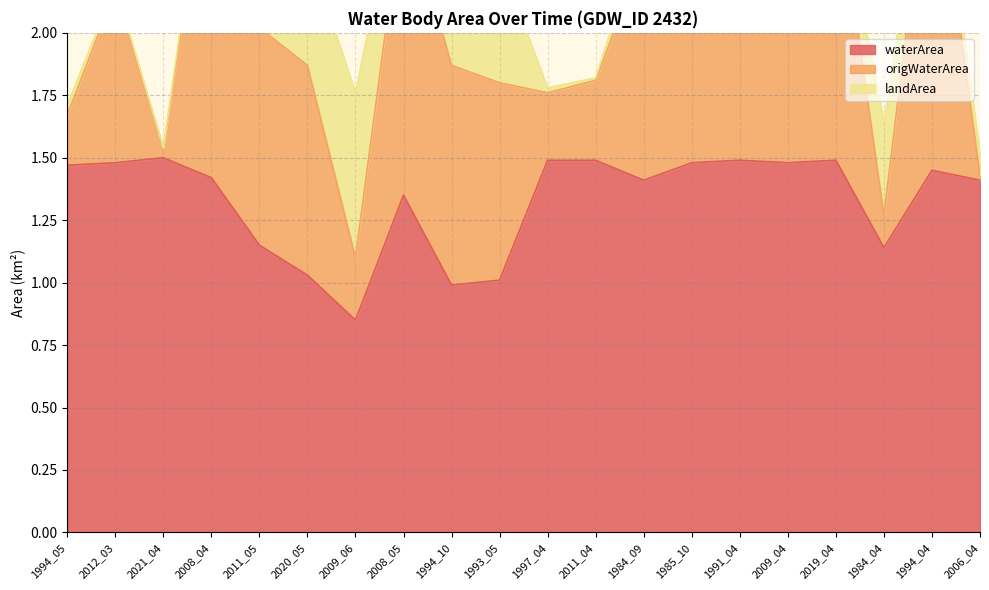

At which label does waterArea reach its minimum?

2009_06